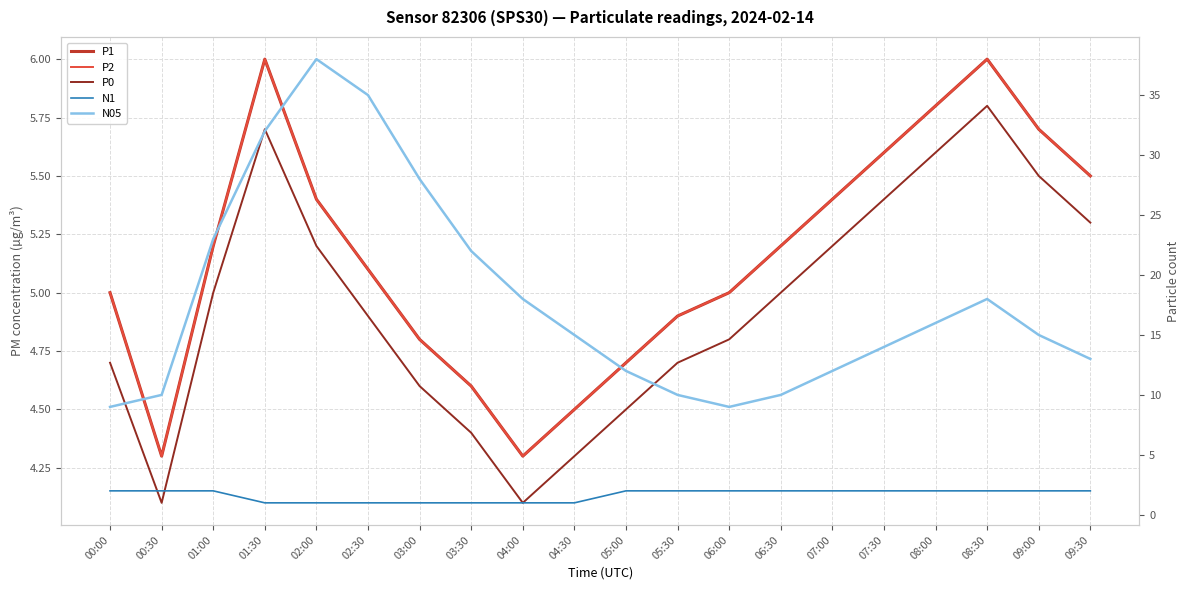

Reading left to right, extract all data points from this chart.

P1: 00:00=5.0	00:30=4.3	01:00=5.2	01:30=6.0	02:00=5.4	02:30=5.1	03:00=4.8	03:30=4.6	04:00=4.3	04:30=4.5	05:00=4.7	05:30=4.9	06:00=5.0	06:30=5.2	07:00=5.4	07:30=5.6	08:00=5.8	08:30=6.0	09:00=5.7	09:30=5.5
P2: 00:00=5.0	00:30=4.3	01:00=5.2	01:30=6.0	02:00=5.4	02:30=5.1	03:00=4.8	03:30=4.6	04:00=4.3	04:30=4.5	05:00=4.7	05:30=4.9	06:00=5.0	06:30=5.2	07:00=5.4	07:30=5.6	08:00=5.8	08:30=6.0	09:00=5.7	09:30=5.5
P0: 00:00=4.7	00:30=4.1	01:00=5.0	01:30=5.7	02:00=5.2	02:30=4.9	03:00=4.6	03:30=4.4	04:00=4.1	04:30=4.3	05:00=4.5	05:30=4.7	06:00=4.8	06:30=5.0	07:00=5.2	07:30=5.4	08:00=5.6	08:30=5.8	09:00=5.5	09:30=5.3
N1: 00:00=2.0	00:30=2.0	01:00=2.0	01:30=1.0	02:00=1.0	02:30=1.0	03:00=1.0	03:30=1.0	04:00=1.0	04:30=1.0	05:00=2.0	05:30=2.0	06:00=2.0	06:30=2.0	07:00=2.0	07:30=2.0	08:00=2.0	08:30=2.0	09:00=2.0	09:30=2.0
N05: 00:00=9.0	00:30=10.0	01:00=23.0	01:30=32.0	02:00=38.0	02:30=35.0	03:00=28.0	03:30=22.0	04:00=18.0	04:30=15.0	05:00=12.0	05:30=10.0	06:00=9.0	06:30=10.0	07:00=12.0	07:30=14.0	08:00=16.0	08:30=18.0	09:00=15.0	09:30=13.0